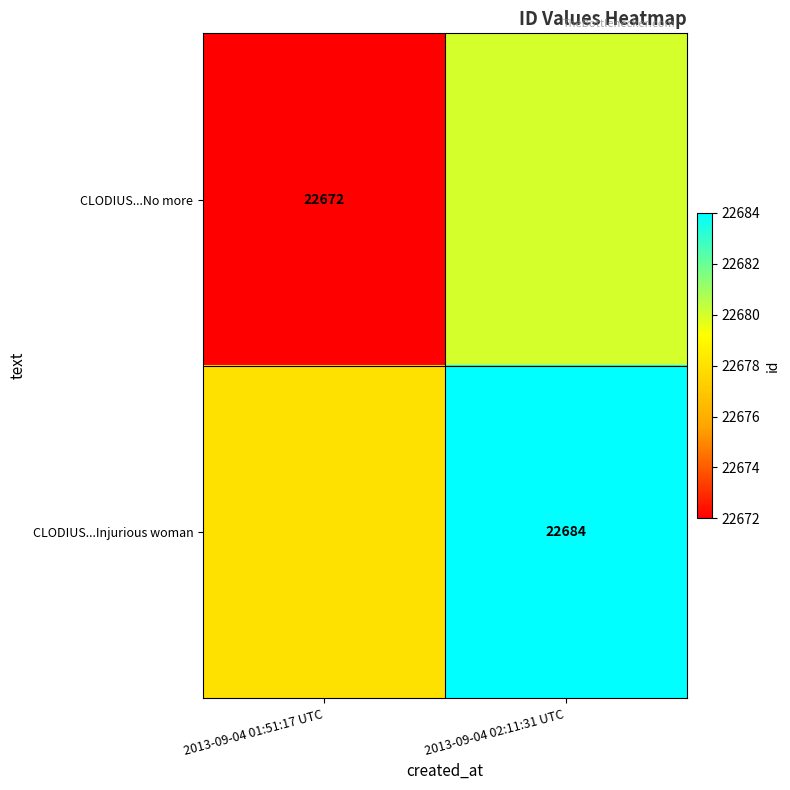

True or false: CLODIUS...No more has a value of 14397 at 2013-09-04 01:51:17 UTC.

False